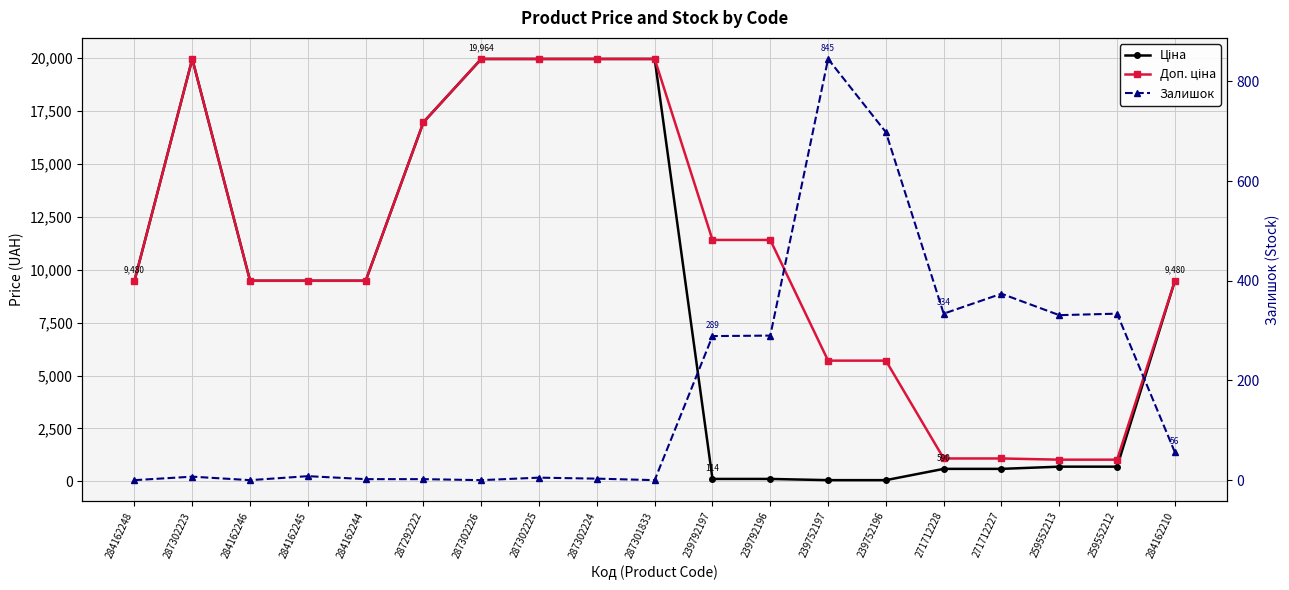

True or false: Ціна and Доп. ціна cross at least once.

False